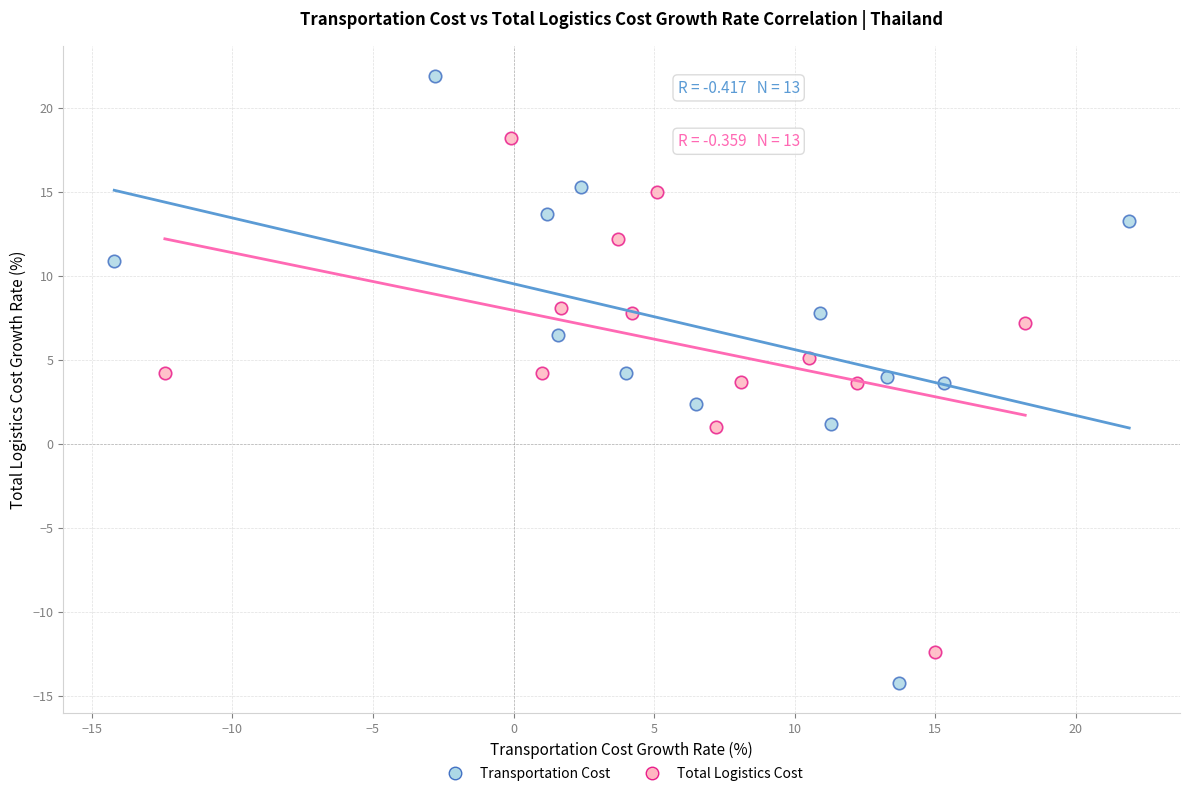

Which series has the widest spread of Y values?

Transportation Cost